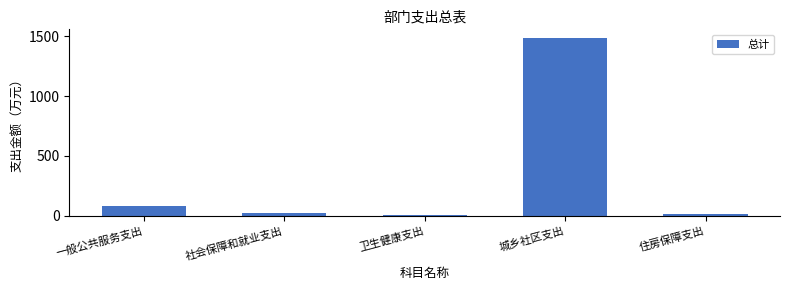

What is the difference between the maximum and minimum values?

1478.2